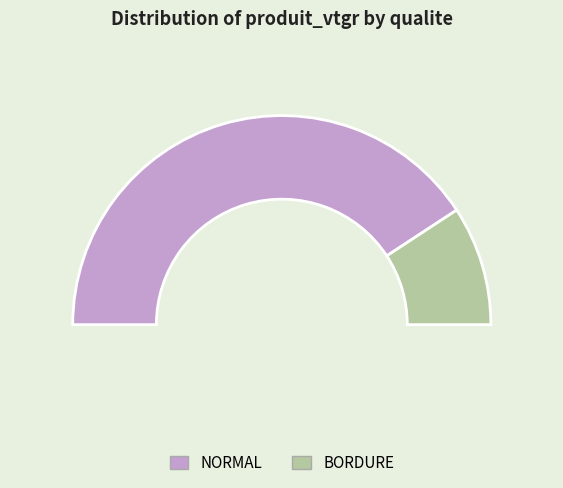

What is the largest slice in the pie chart?

NORMAL